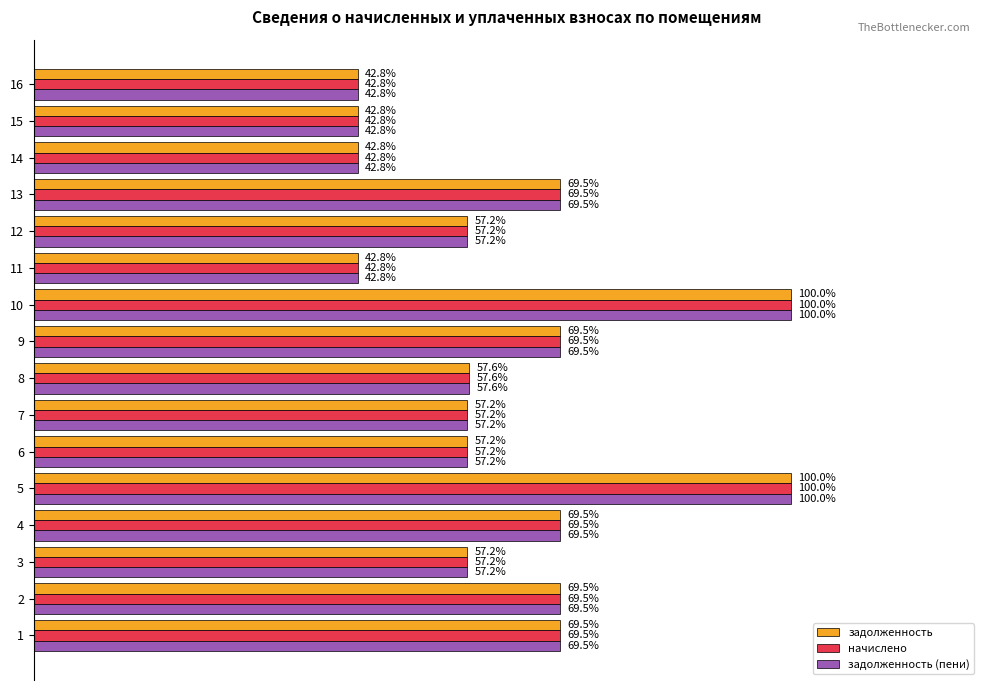

Reading left to right, transcribe all the data shown in this chart.

задолженность: 0.7	0.7	0.6	0.7	1.0	0.6	0.6	0.6	0.7	1.0	0.4	0.6	0.7	0.4	0.4	0.4
начислено: 0.7	0.7	0.6	0.7	1.0	0.6	0.6	0.6	0.7	1.0	0.4	0.6	0.7	0.4	0.4	0.4
задолженность (пени): 0.7	0.7	0.6	0.7	1.0	0.6	0.6	0.6	0.7	1.0	0.4	0.6	0.7	0.4	0.4	0.4